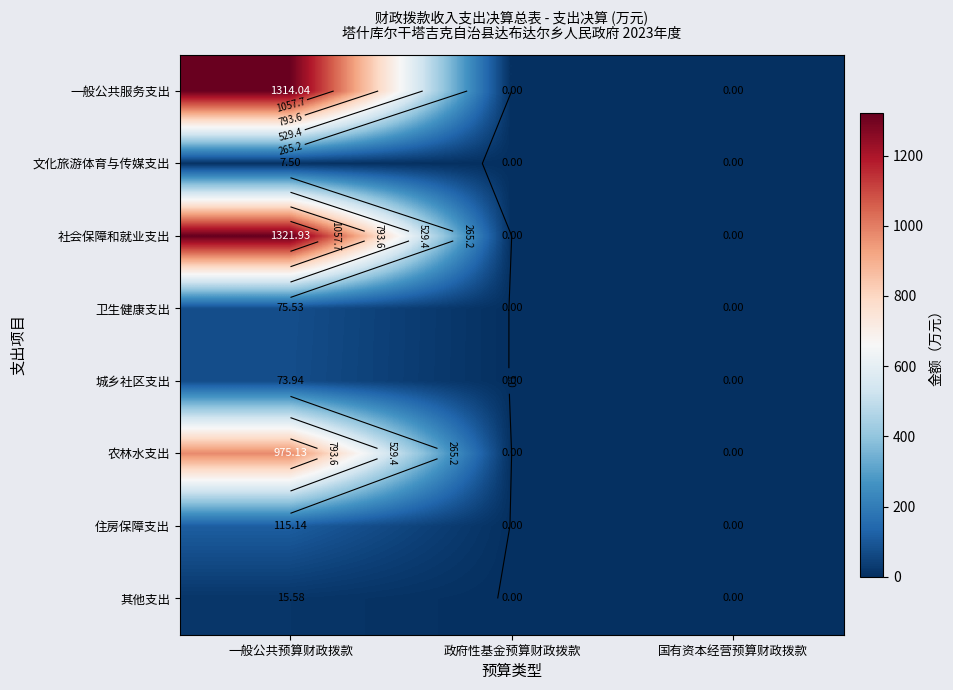

The 农林水支出 series shows -653.7 at 政府性基金预算财政拨款. True or false?

False